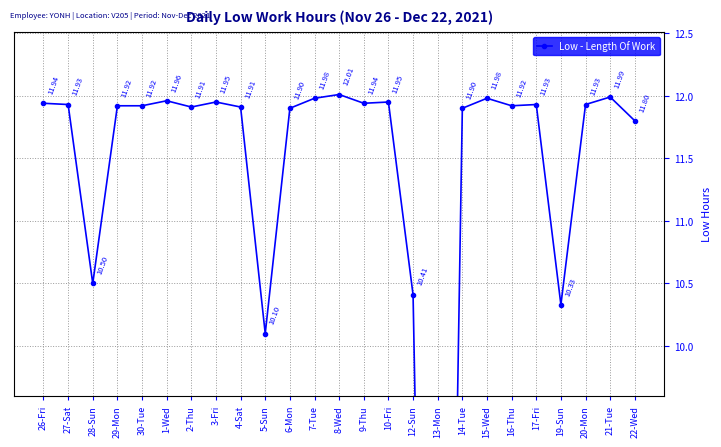

How many points are higher than both their immediate neighbors (excluding endpoints)?

7